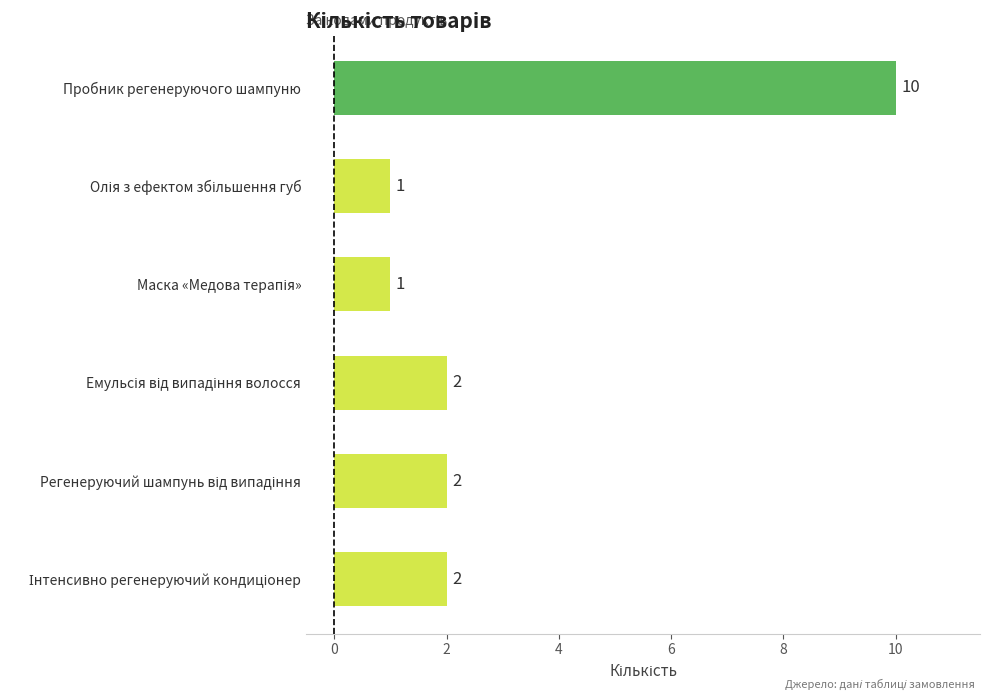

How many values are between 1 and 2?

5